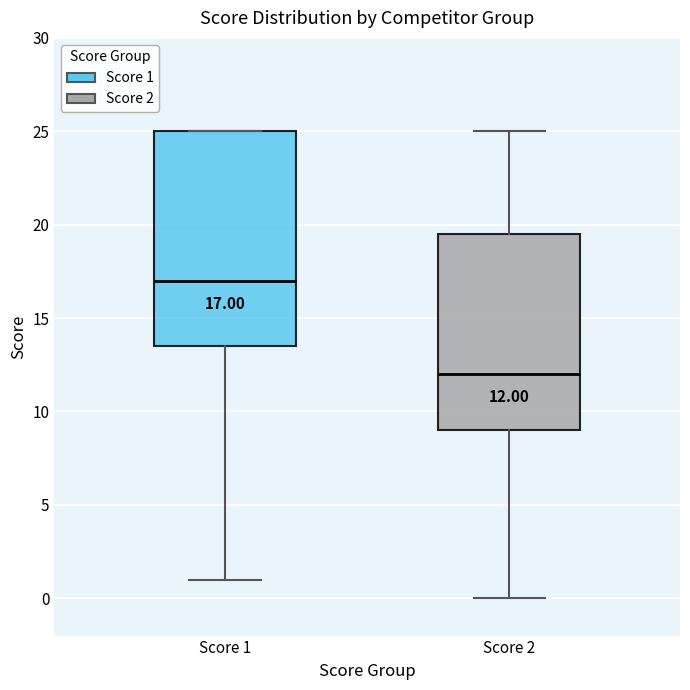

Which box is the tallest, from its lower edge to its upper edge?

Score 1